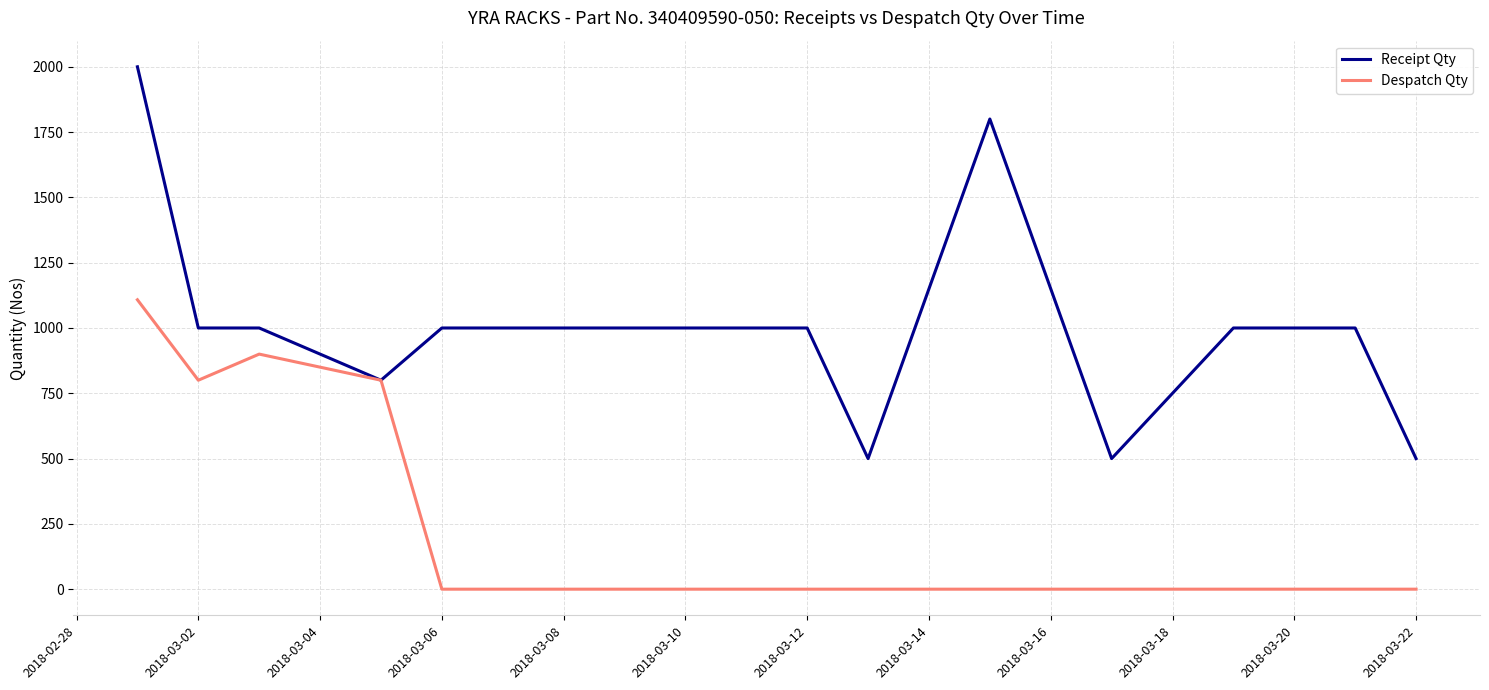

What is the maximum value for Receipt Qty?

2000